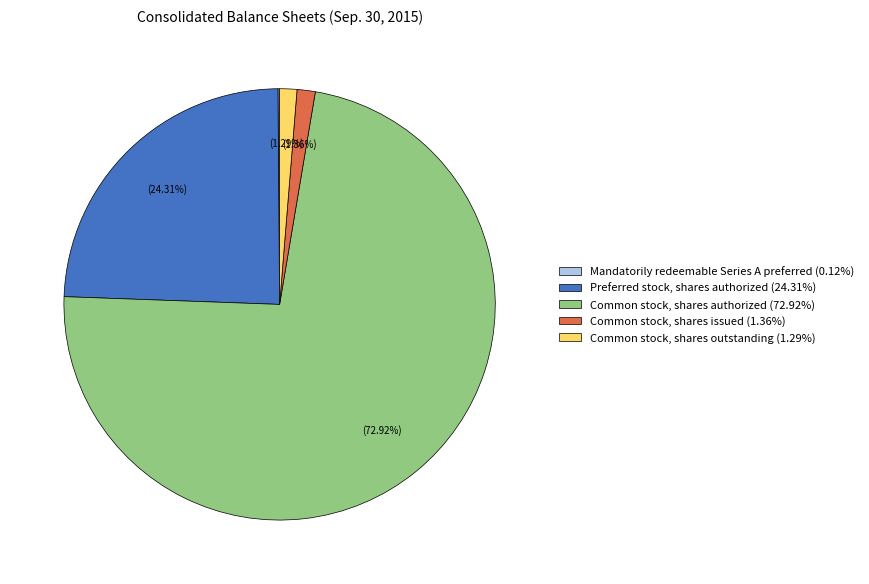

True or false: Common stock, shares authorized accounts for 73% of the total.

True